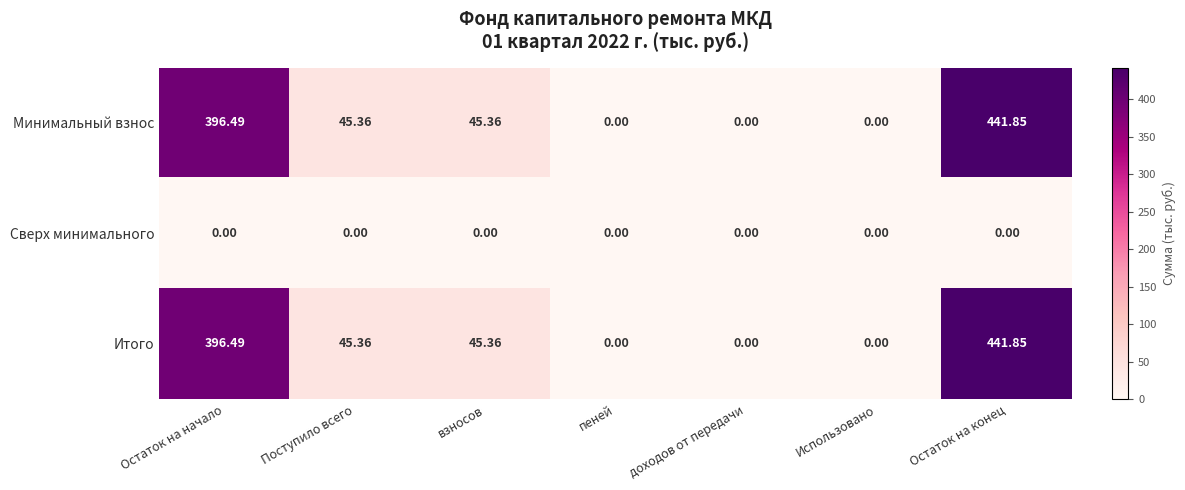

What is the difference between the highest and lowest values at Поступило всего?

45.4